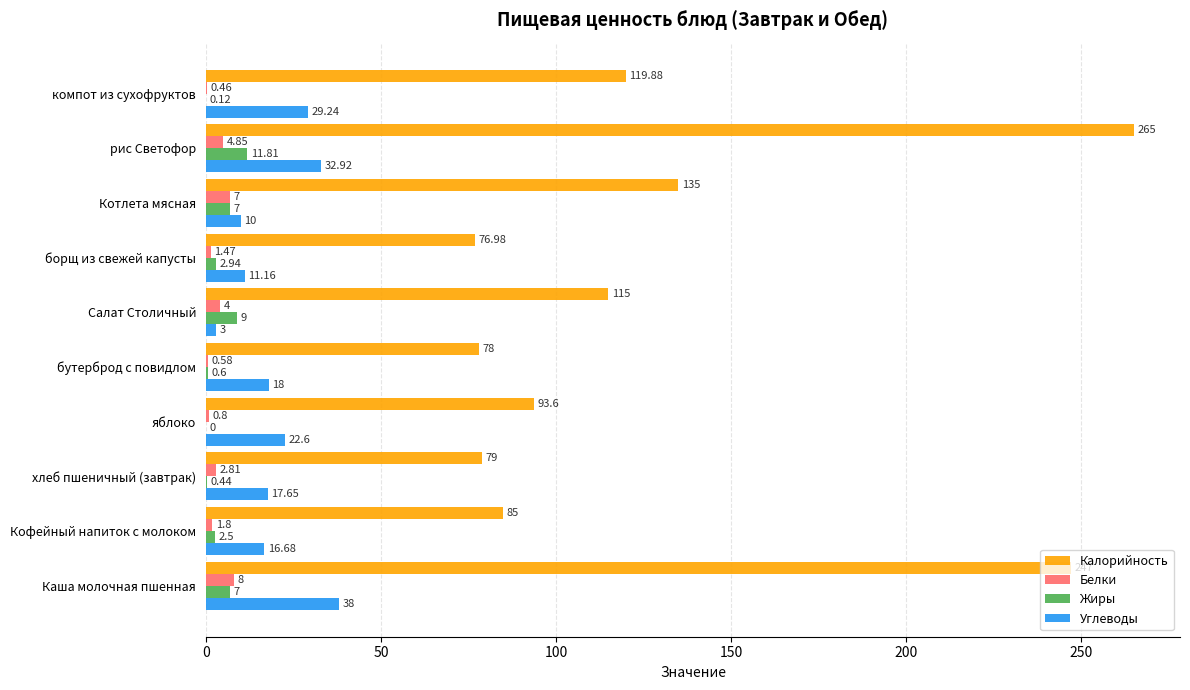

At which label is Белки closest to 4?

Салат Столичный